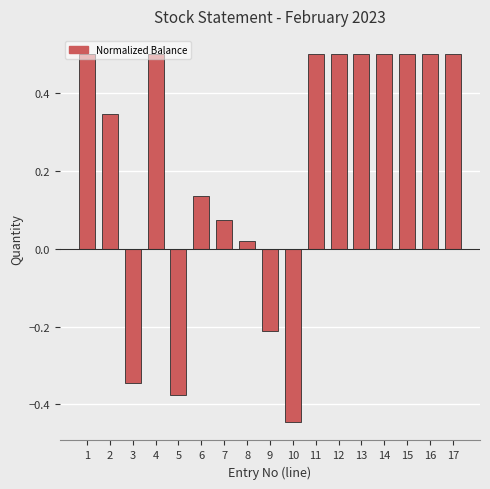

How many series are shown in this chart?

1